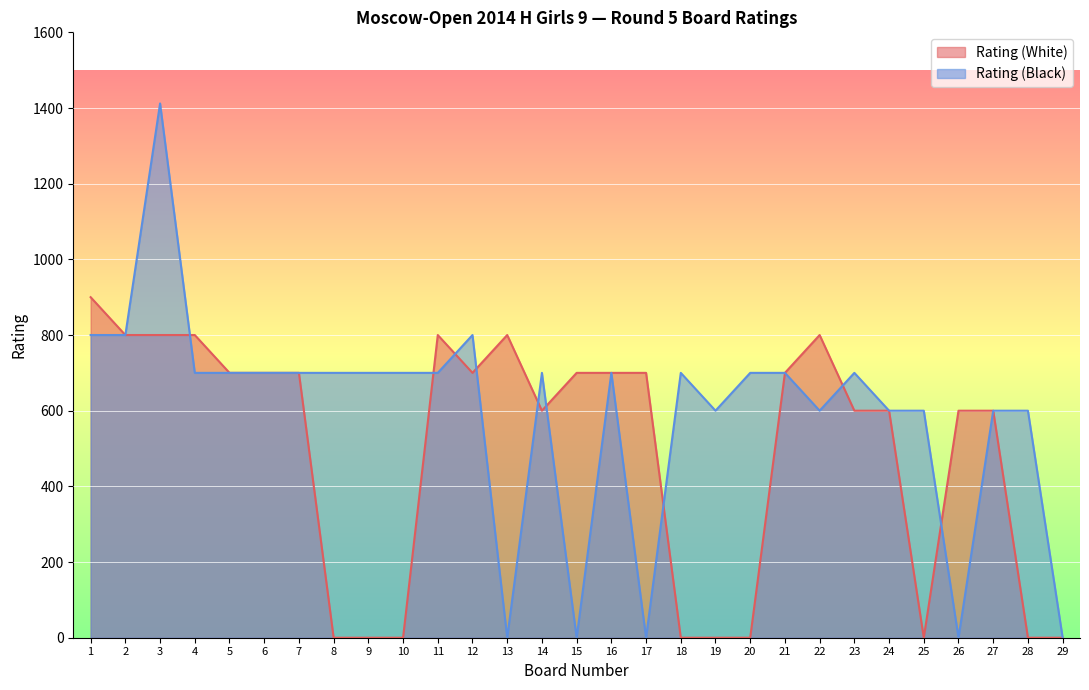

True or false: Rating (White) has a value of 210 at 11.

False